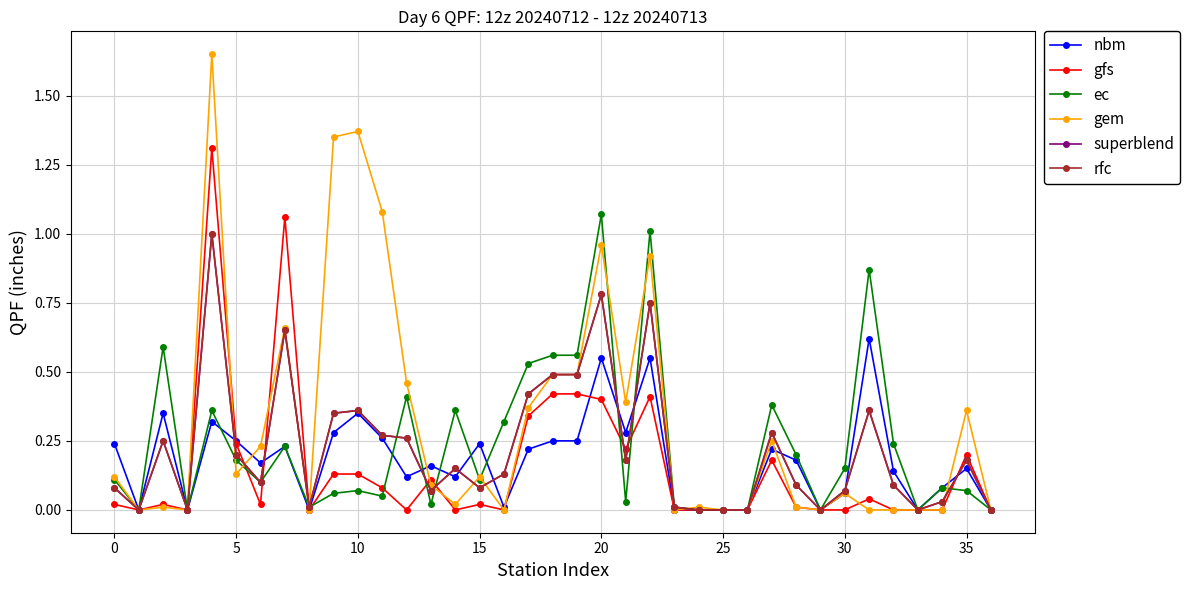

In ec, how many points are lower than both neighbors (excluding endpoints)?

10